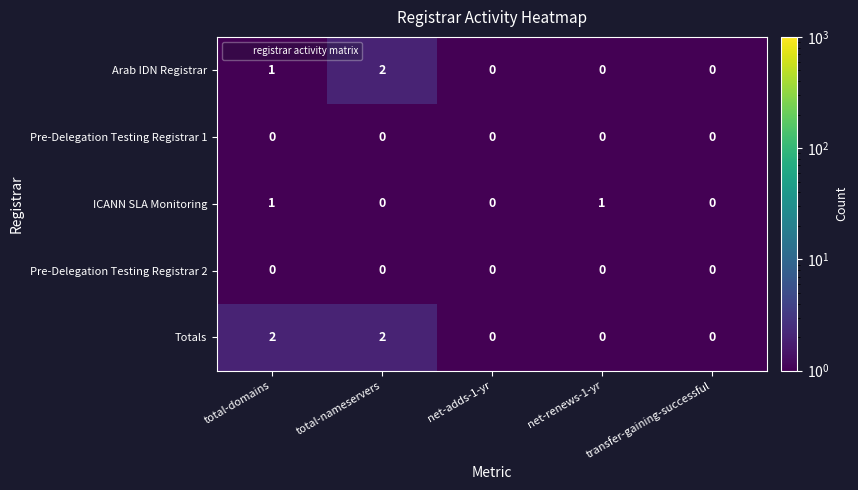

What is the total value across all series at total-nameservers?

4